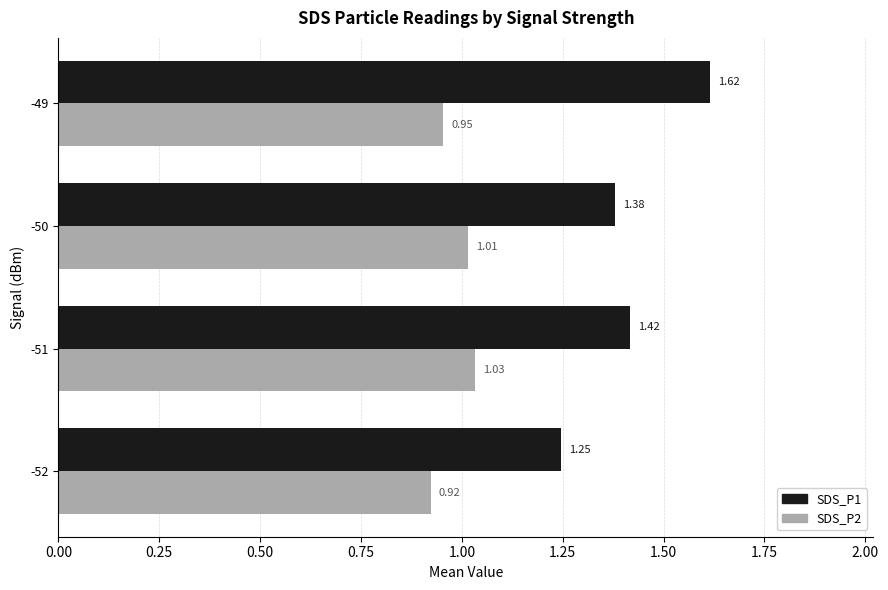

Rank the series by their average value, from highest to lowest.

SDS_P1, SDS_P2